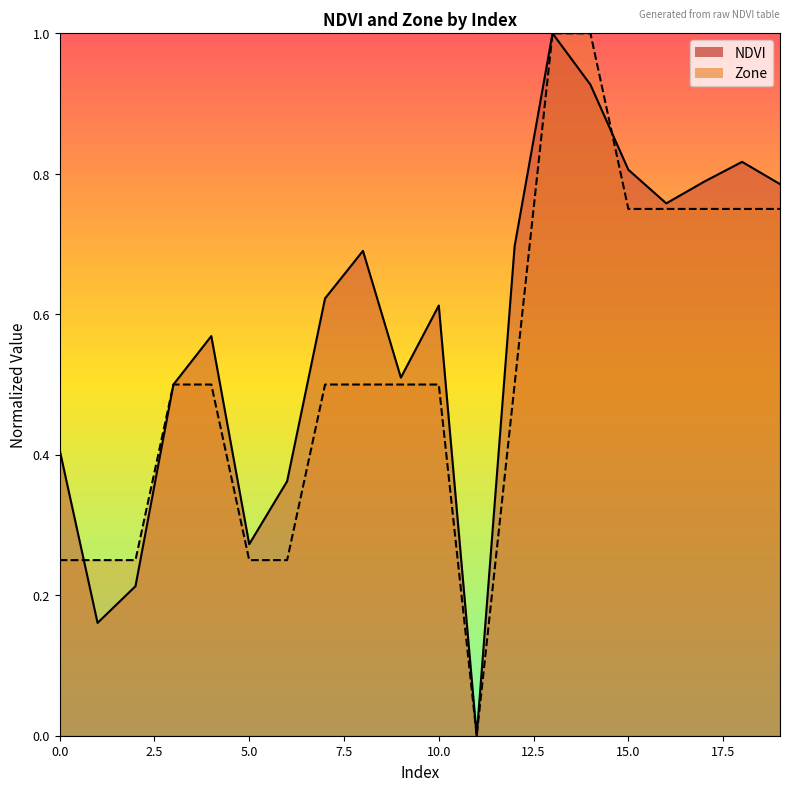

Between 1 and 9, which series saw the biggest shift?

NDVI